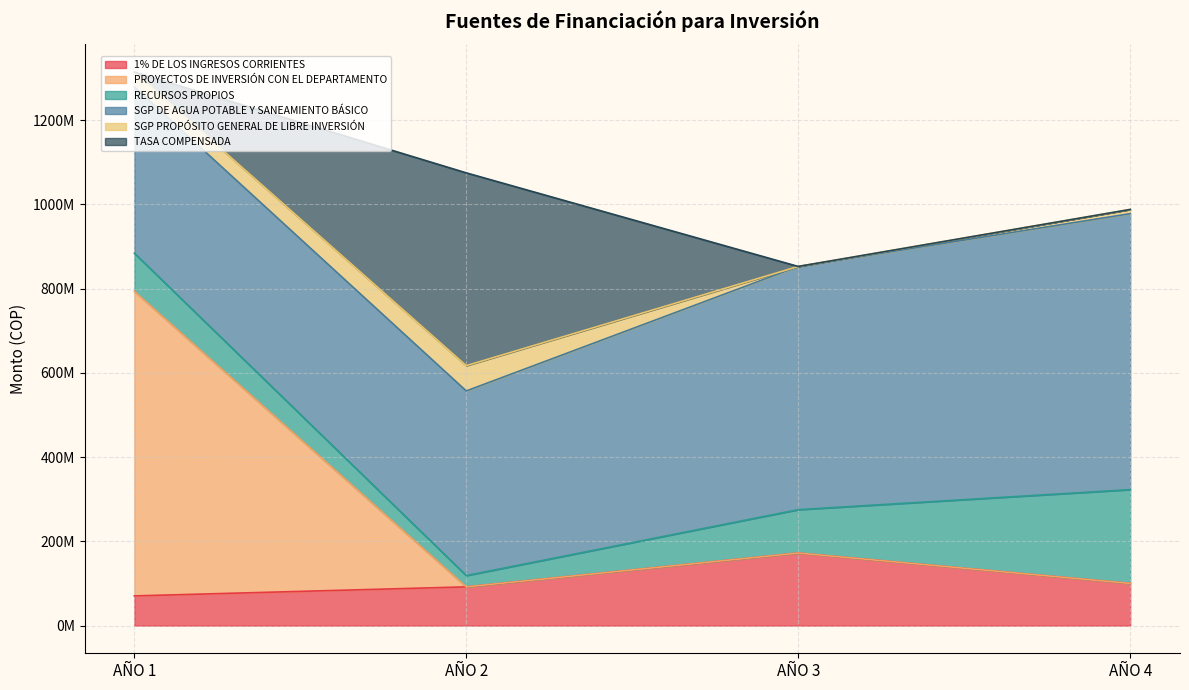

Does the chart display data point markers on the line(s)?

No